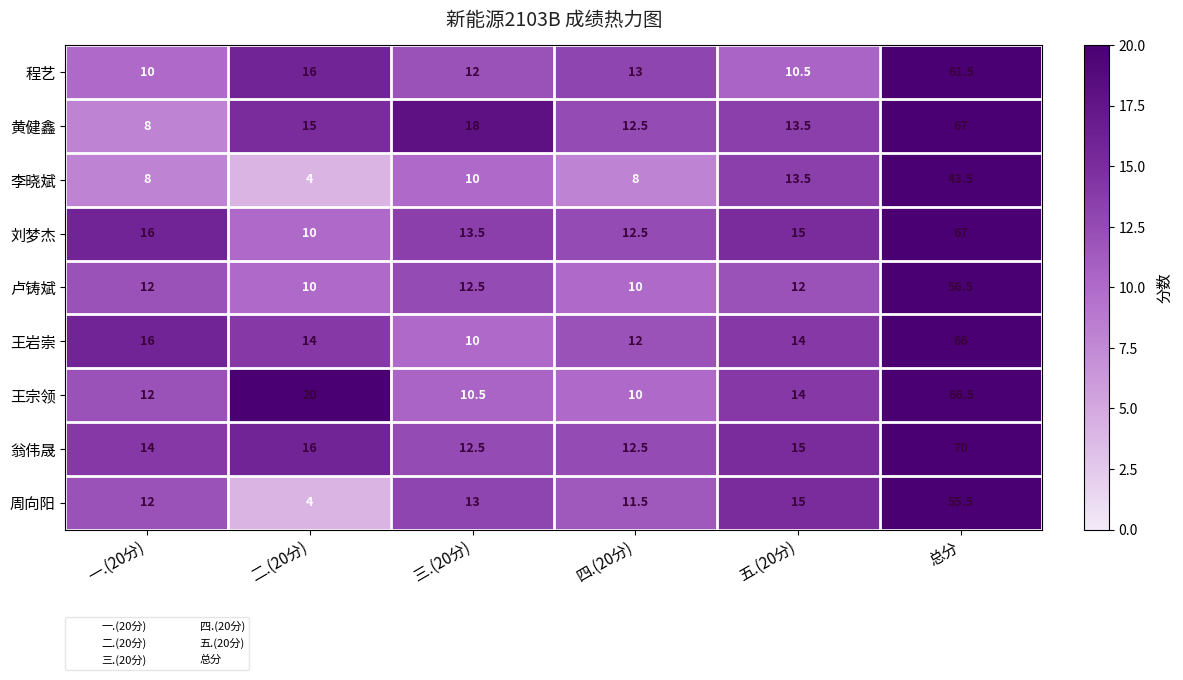

Which category has the lowest value across all series?

二.(20分)